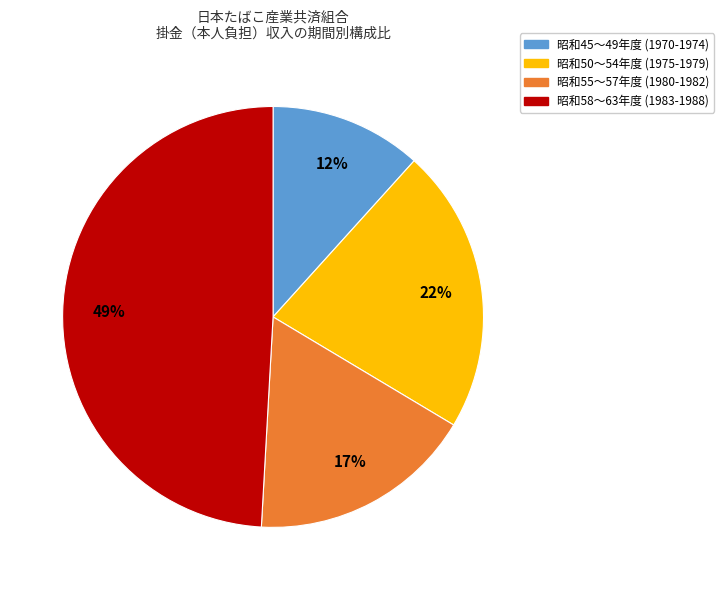

To the nearest percent, what is the difference between the largest and smallest slice percentages?

37%